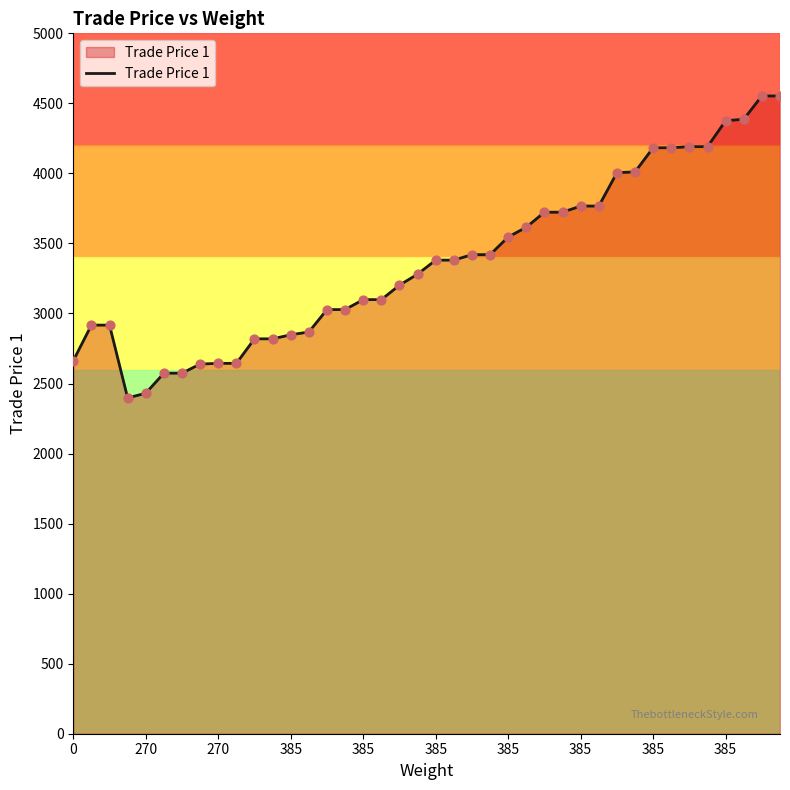

What is the difference between the maximum and minimum values?

2156